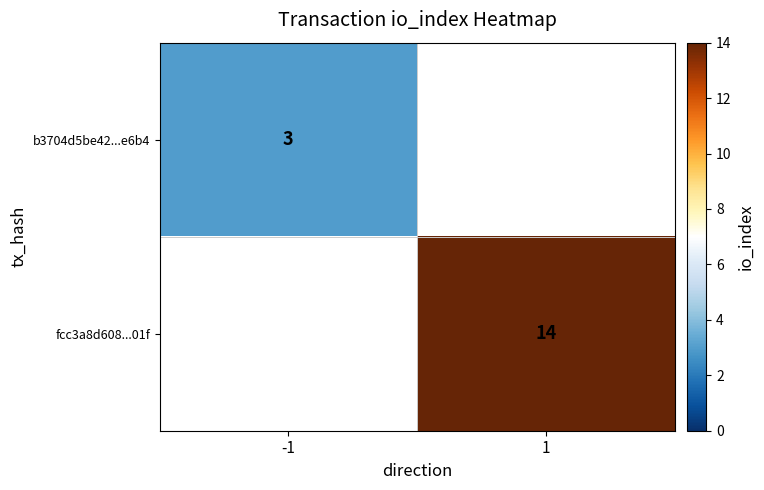

At which category does the chart reach its minimum across all series?

-1